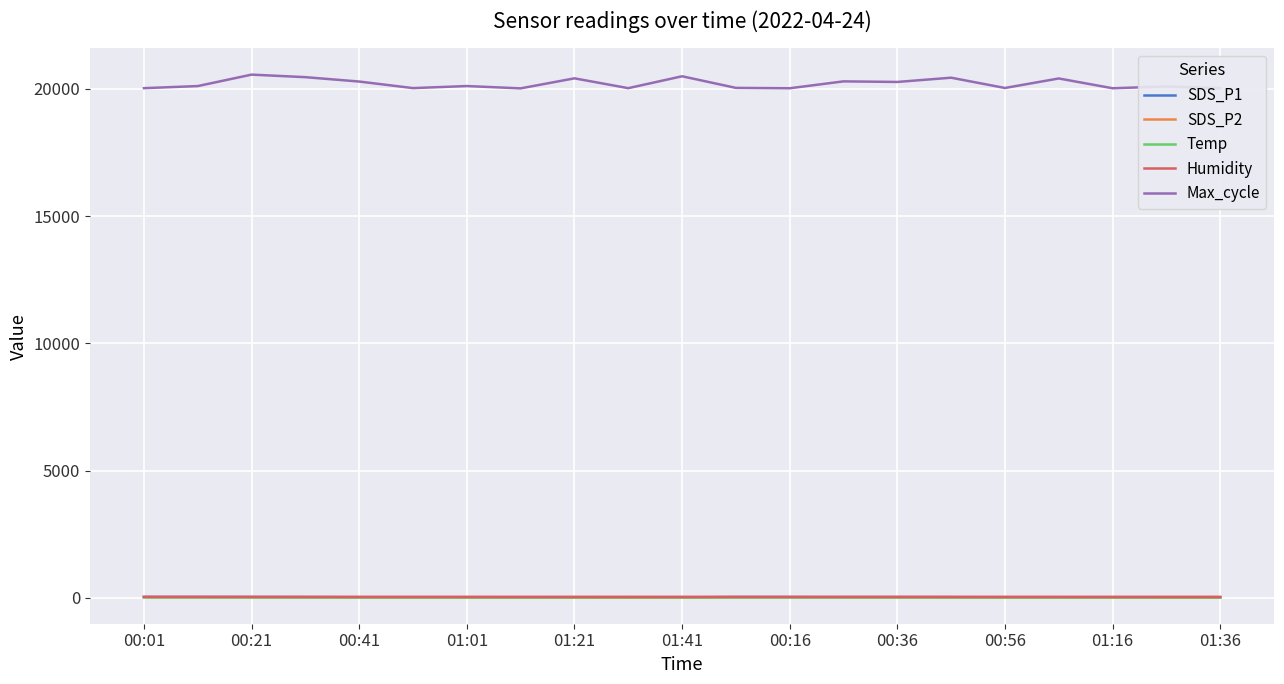

What is the lowest value of the Max_cycle series?

20022.0